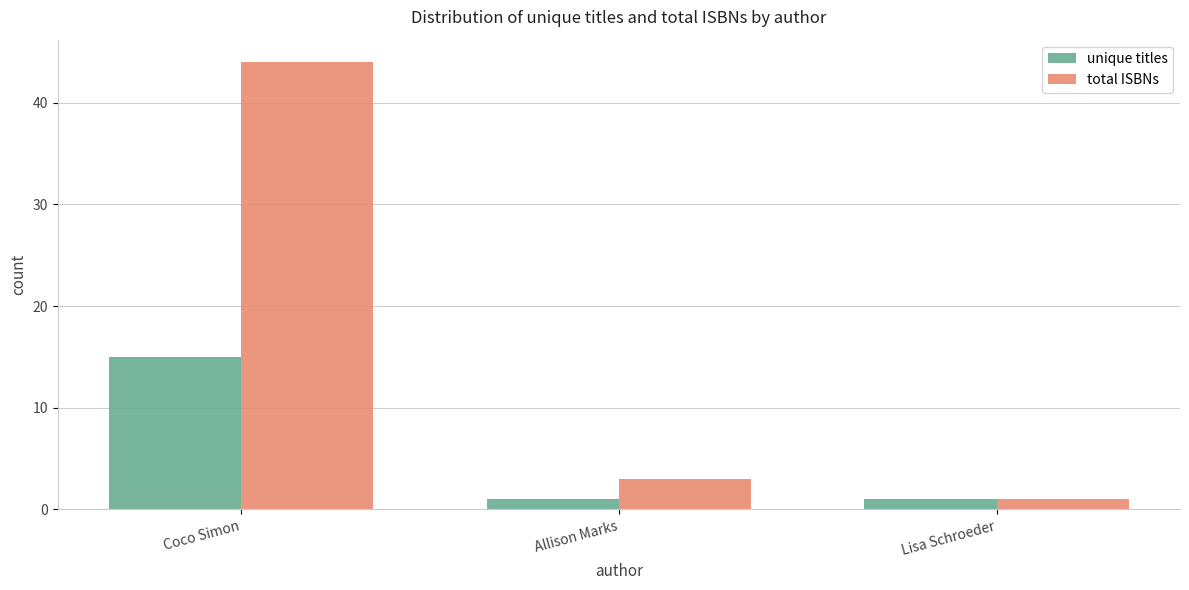

Rank the series by their maximum value, from lowest to highest.

unique titles, total ISBNs